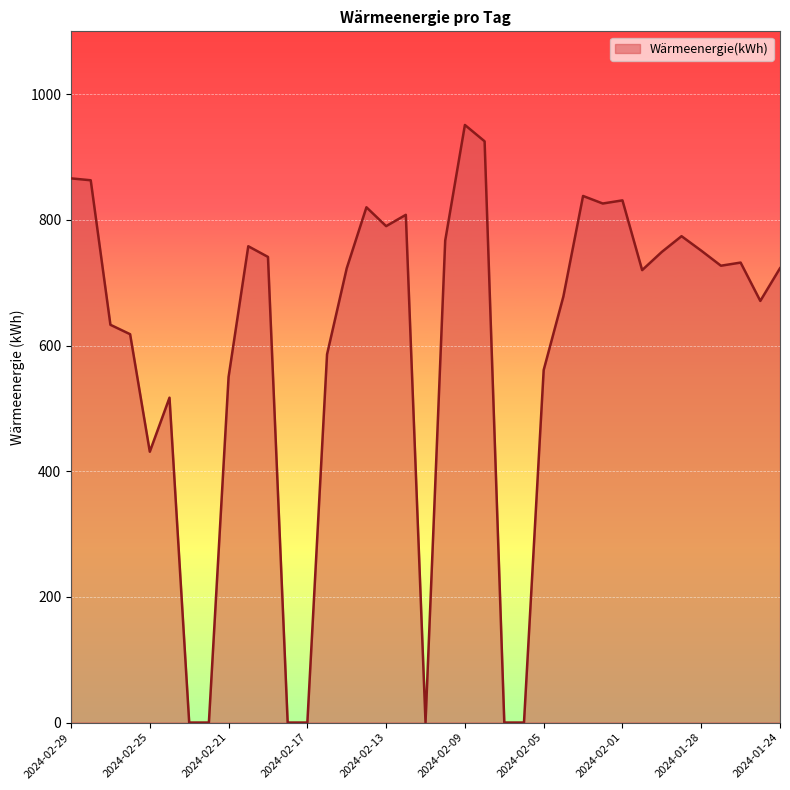

What is the maximum value shown in the chart?

951